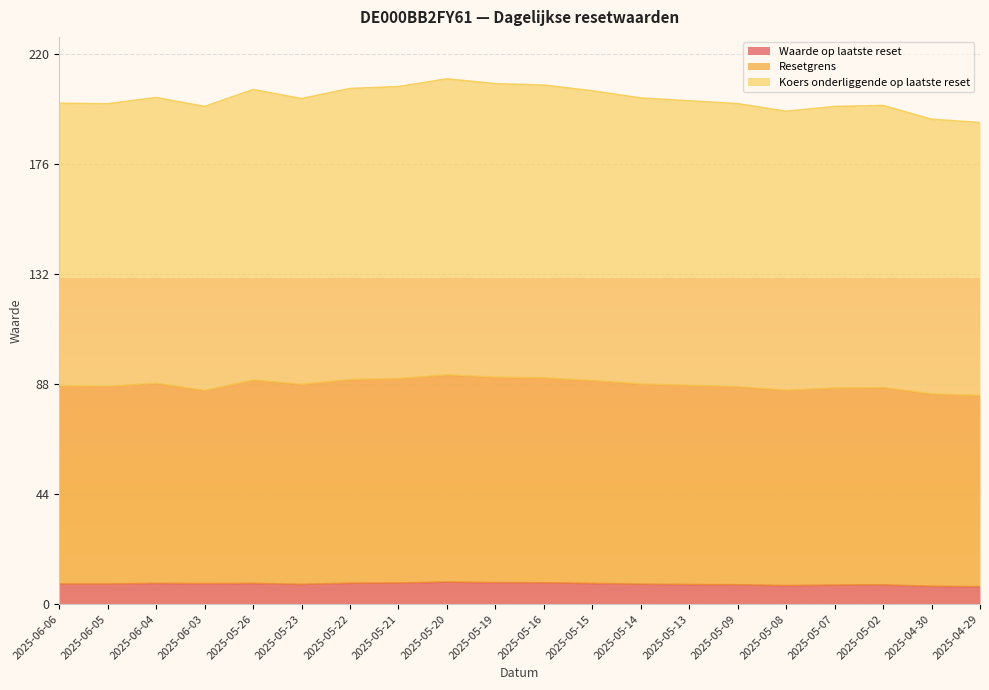

What is the difference between the maximum and minimum values in the Koers onderliggende op laatste reset series?

17.4